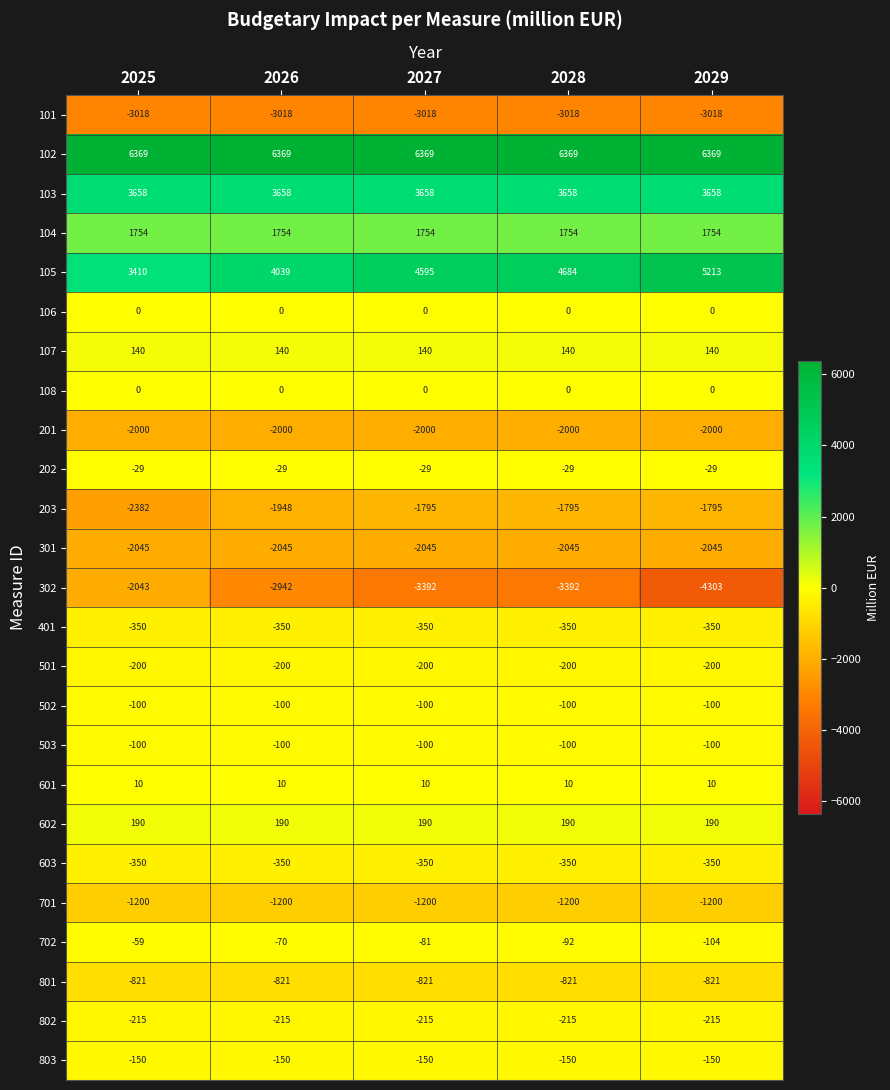

At which label is 702 closest to -81?

2027